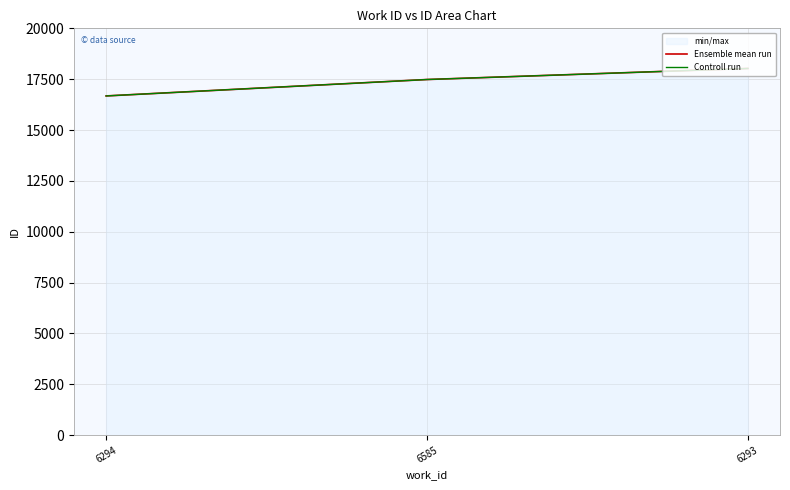

What is the value of the Controll run point at the 1st from the left?

16677